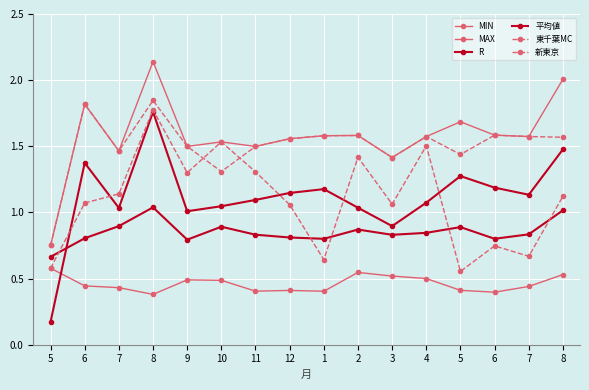

What is the total value across all series at 9?

6.6